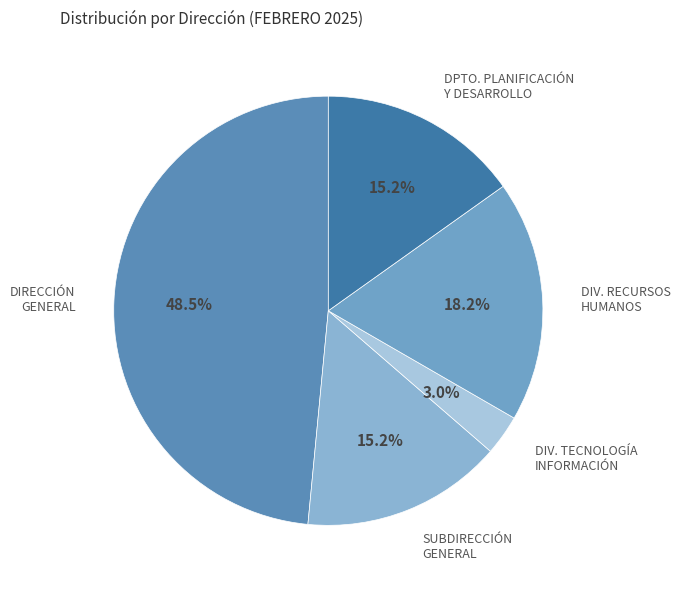

How many segments does this pie chart have?

5